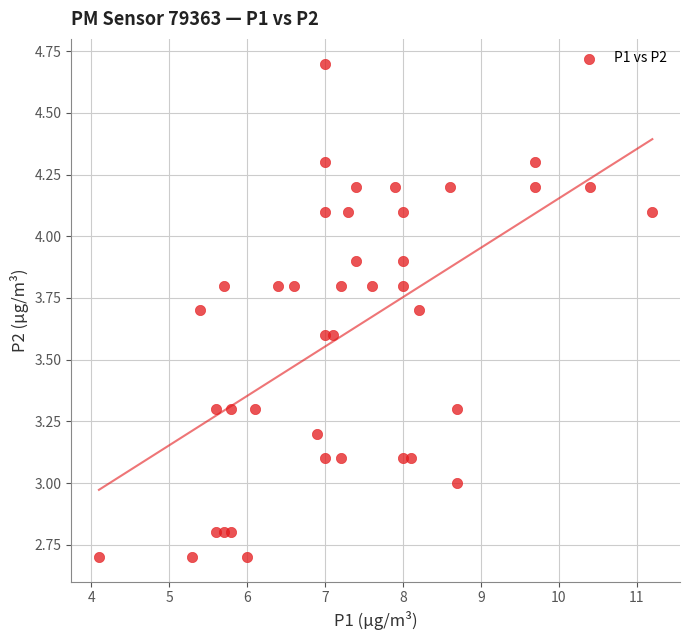

What is the range of Y values (max minus min)?

2.0